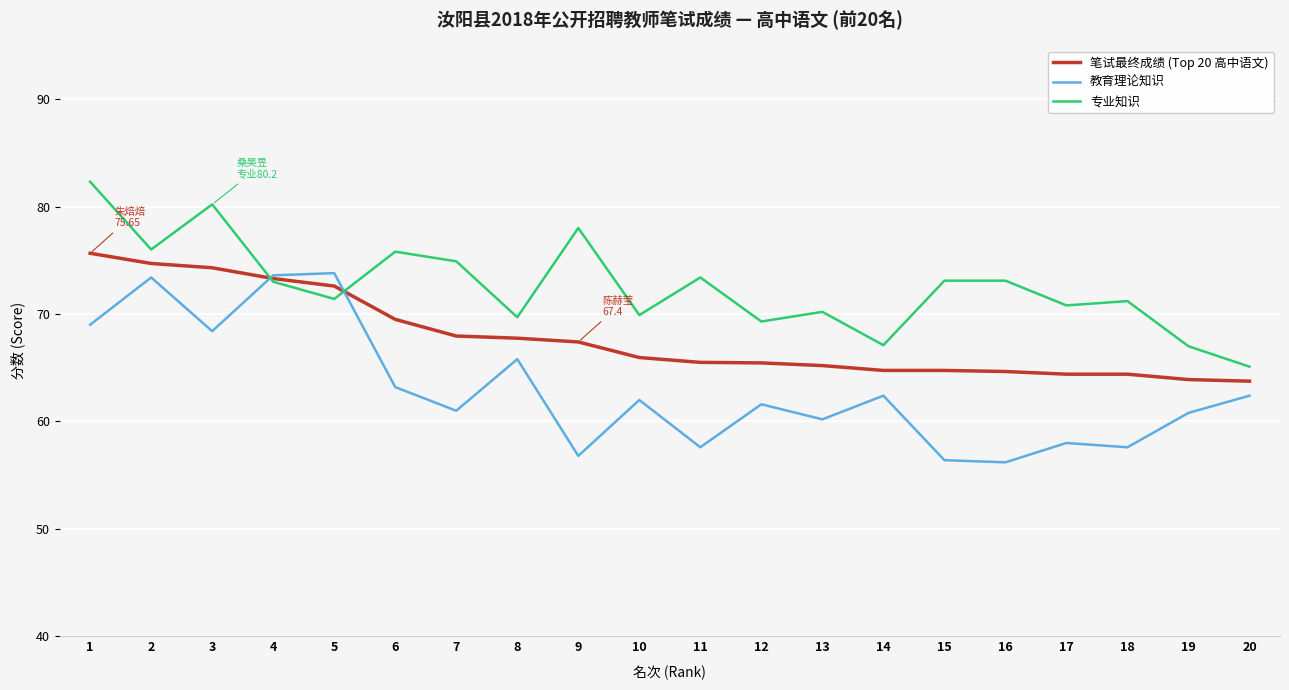

The 笔试最终成绩 (Top 20 高中语文) series shows 16.6 at 6. True or false?

False